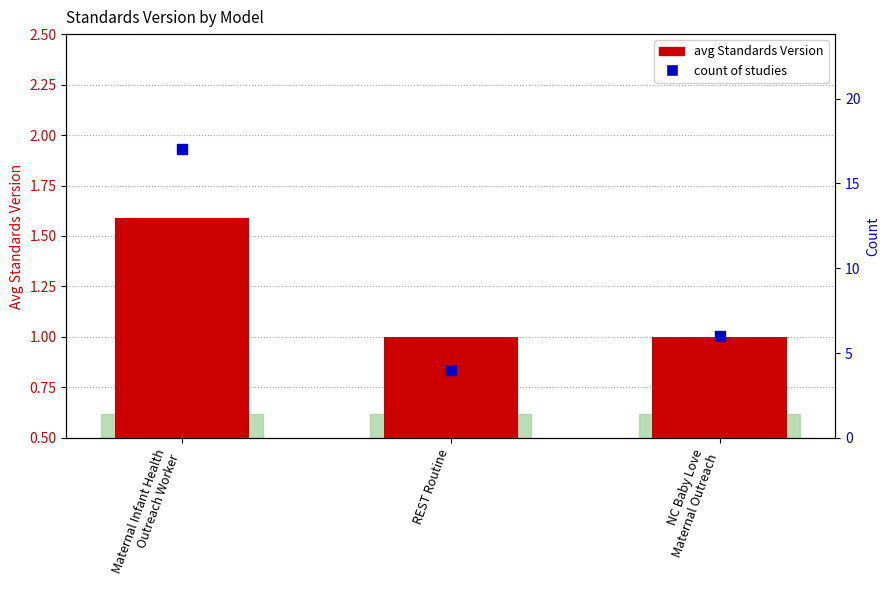

At which category is the sum across all series the highest?

Maternal Infant Health
Outreach Worker